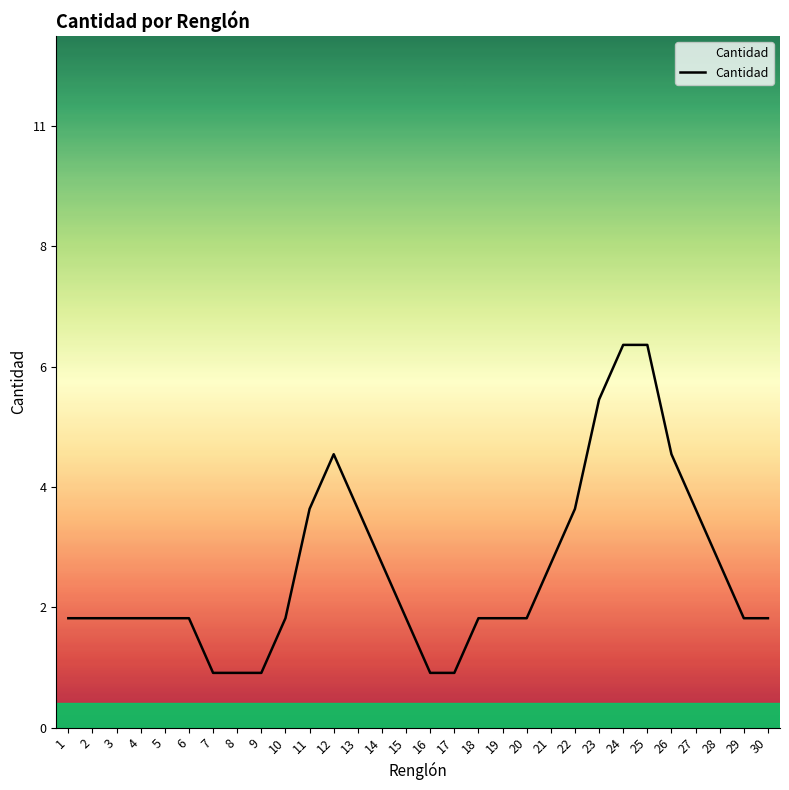

Where is the first local maximum?

12